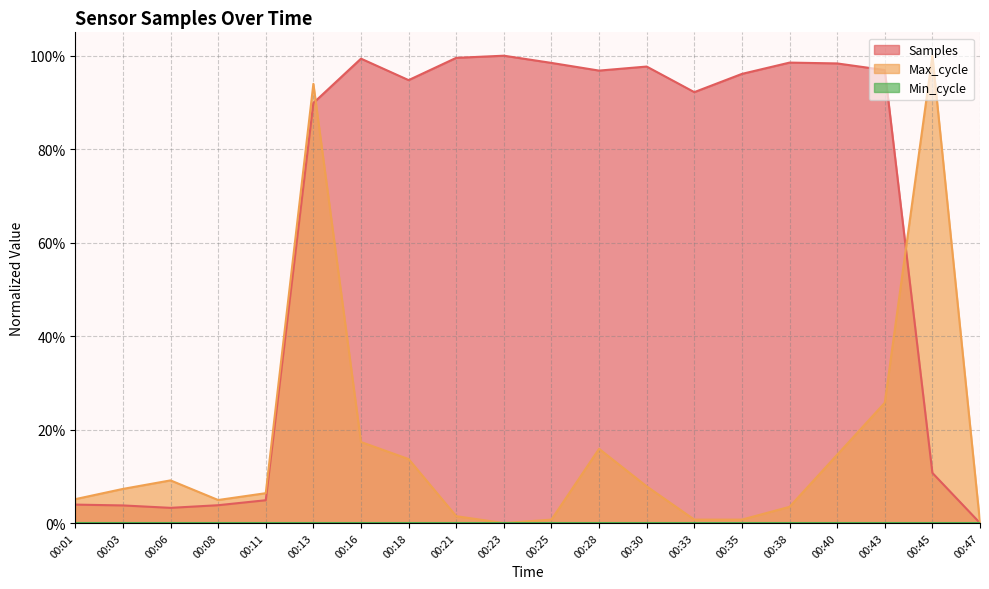

After their last crossing, which series has the higher values: Samples or Max_cycle?

Max_cycle